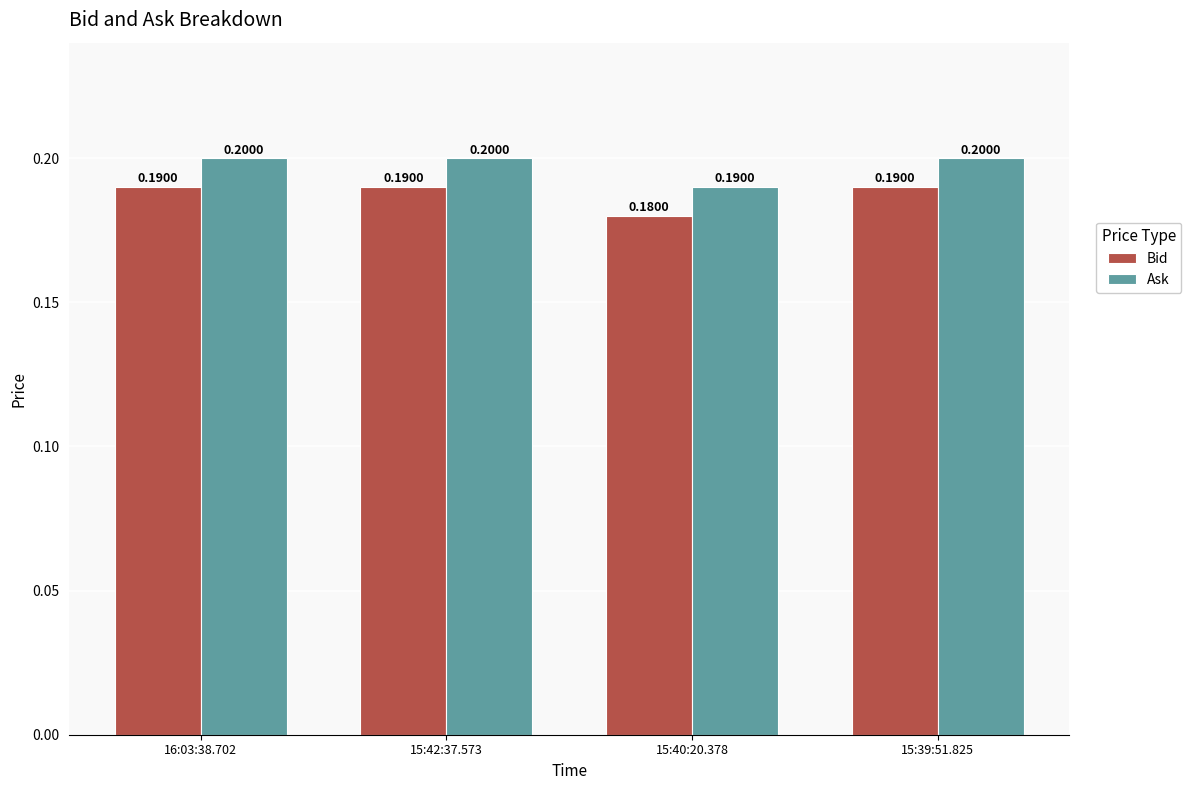

Is it true that Bid equals 0.1 at 15:40:20.378?

False